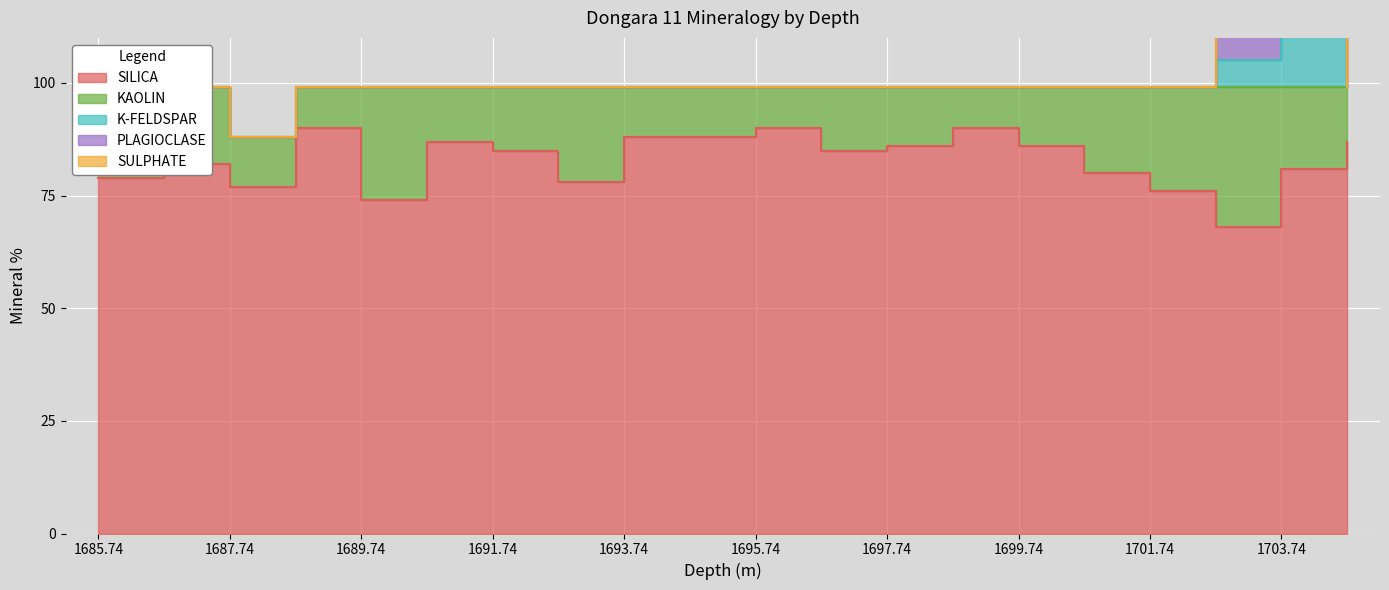

What is the label of the 6th point from the right?

1699.74